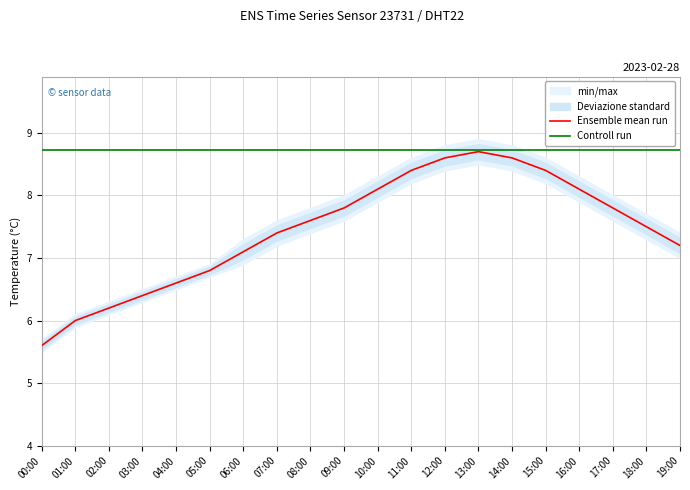

At 10:00, list the series in order from largest to smallest.

Controll run, Ensemble mean run